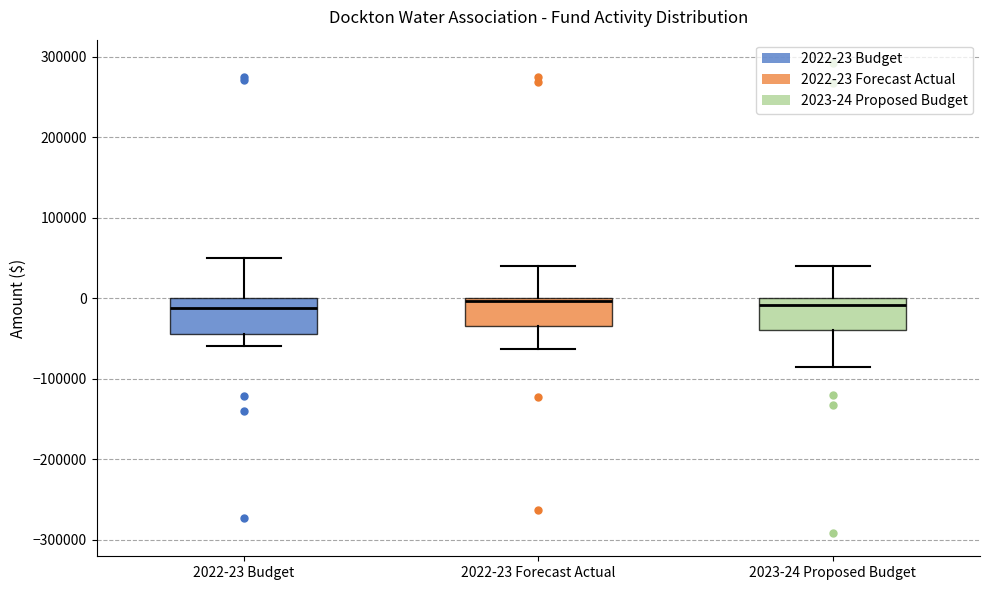

Where does the lower whisker of the box for 2022-23 Budget end on the y-axis? The values are not printed on the chart, so give them approximately, as read against the axis.

-60000